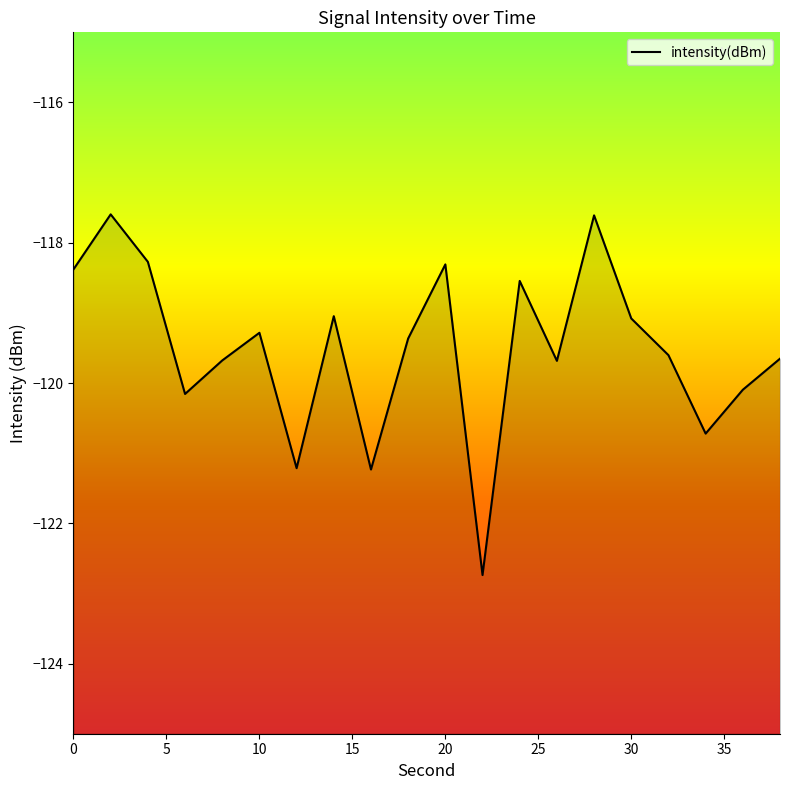

What is the greatest value displayed?

-117.6